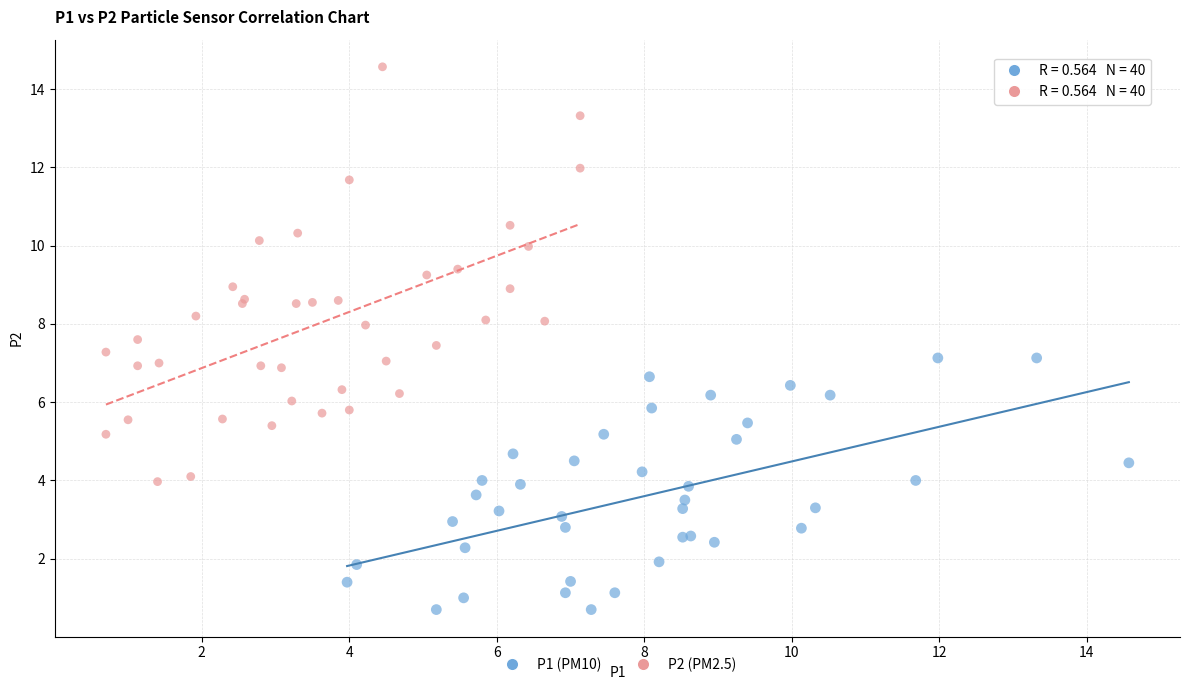

Which series reaches the minimum Y coordinate?

P1 (PM10)